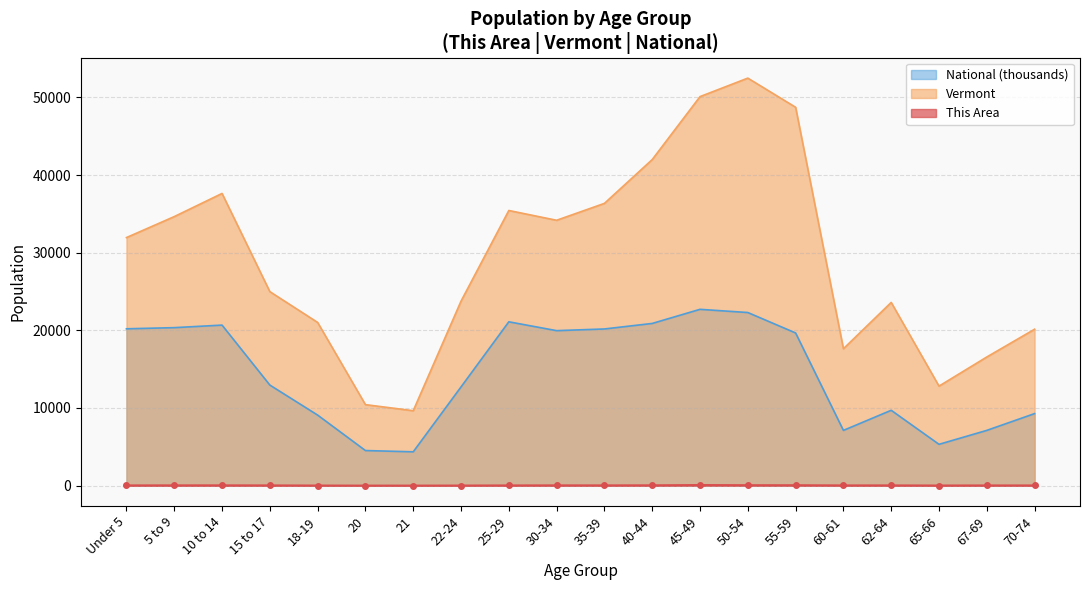

Rank the series at 60-61 from highest to lowest value.

Vermont, National (thousands), This Area